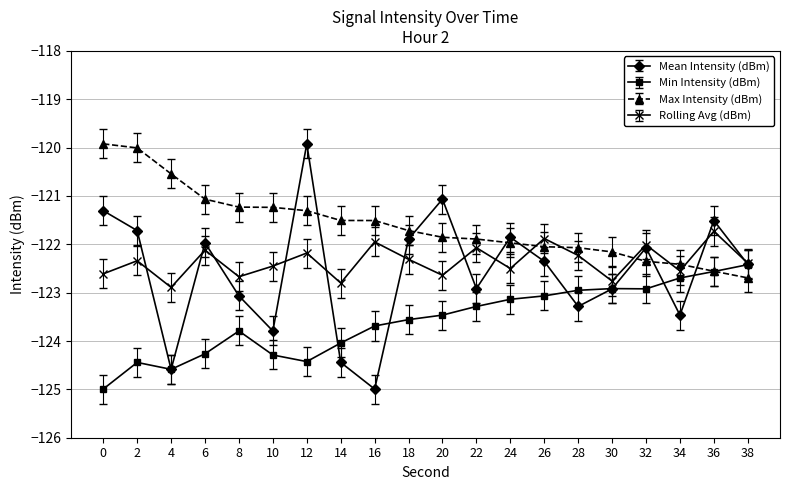

What is the difference between the highest and lowest values at 32?

0.9